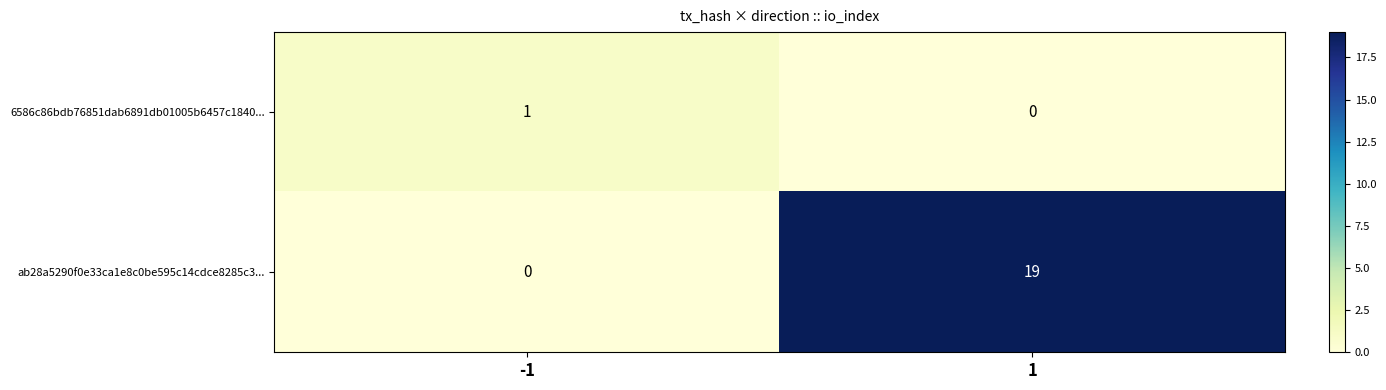

Between -1 and 1, which series saw the biggest shift?

ab28a5290f0e33ca1e8c0be595c14cdce8285c3...